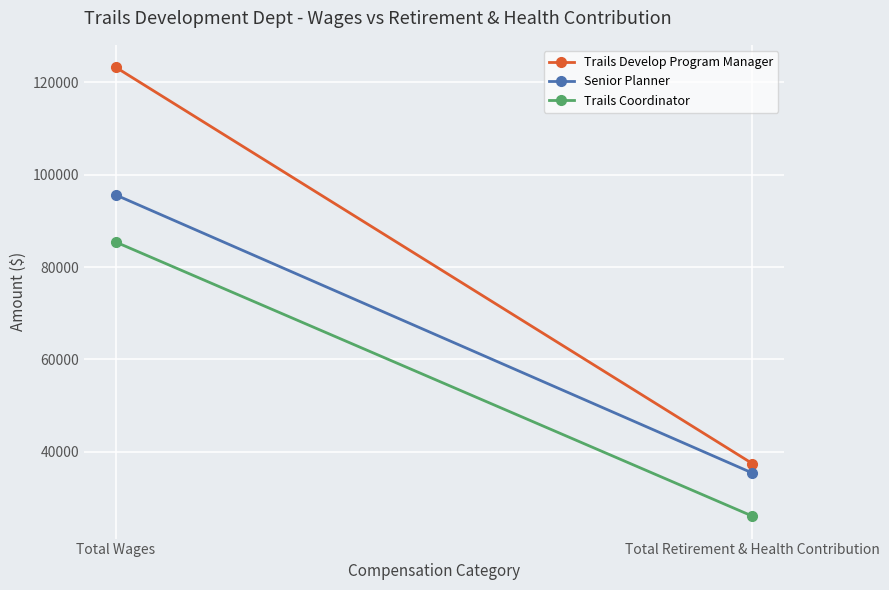

Rank the categories by Trails Develop Program Manager value from highest to lowest.

Total Wages, Total Retirement & Health Contribution